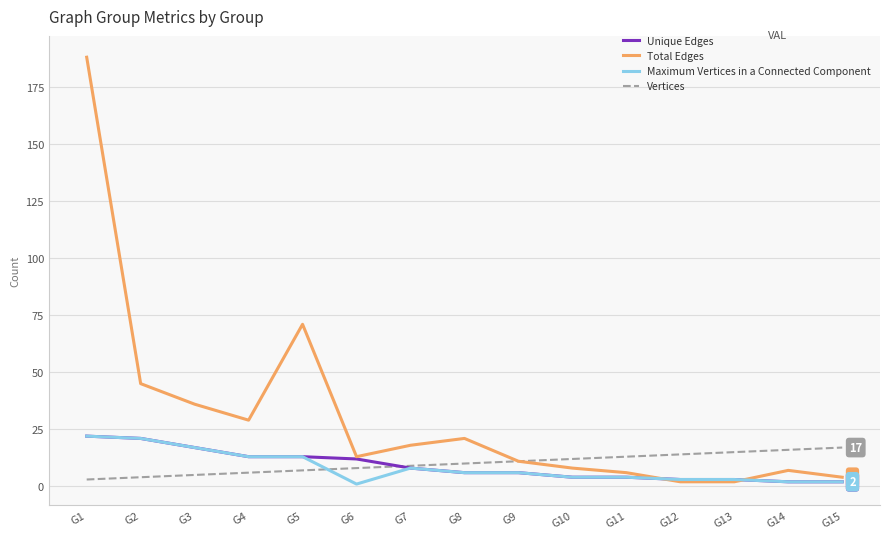

How many intersections are there between Total Edges and Maximum Vertices in a Connected Component?

2